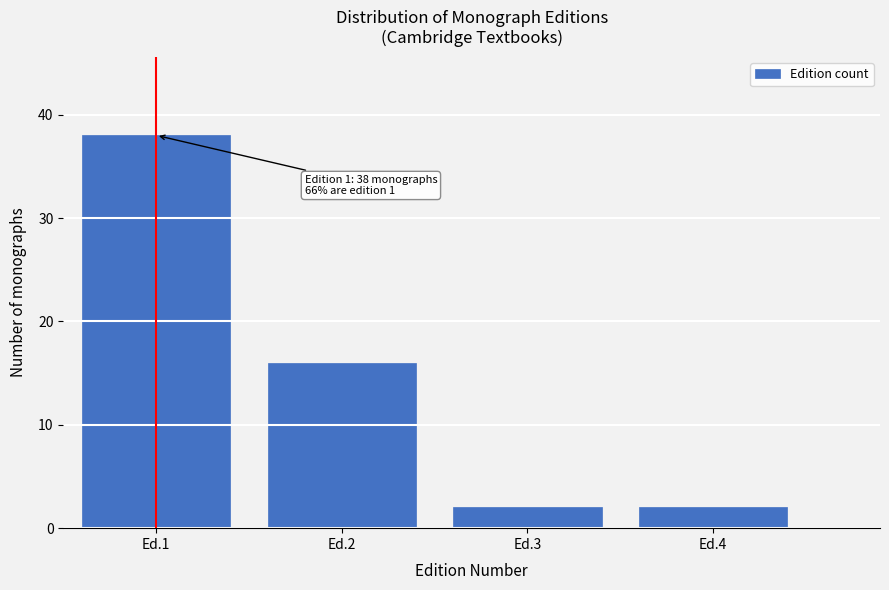

Reading left to right, what are all the values shown in this chart?

Ed.1=38	Ed.2=16	Ed.3=2	Ed.4=2